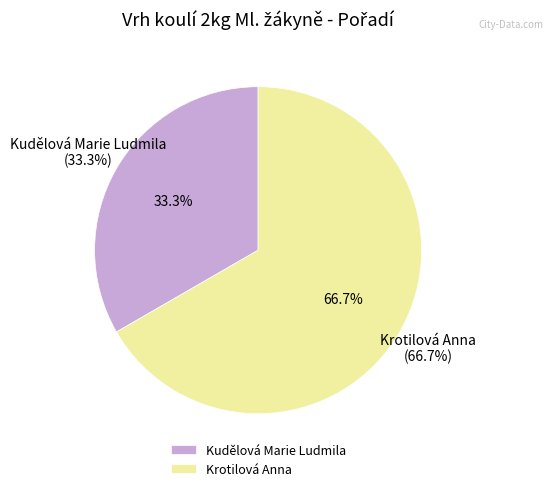

To the nearest percent, what portion does Krotilová Anna represent?

67%